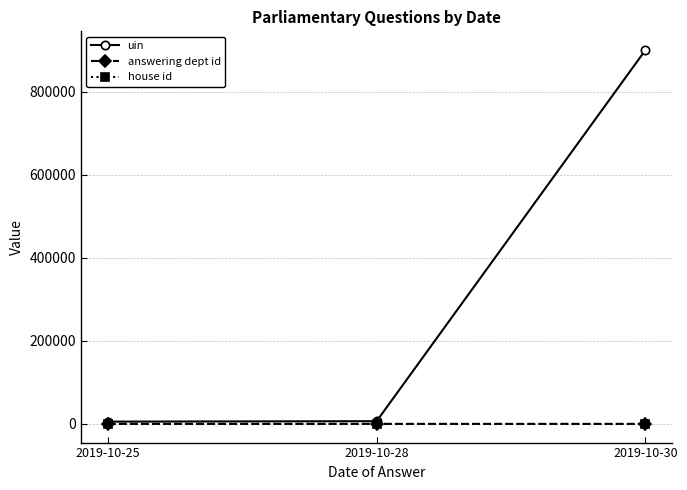

How many data points does each series have?

3